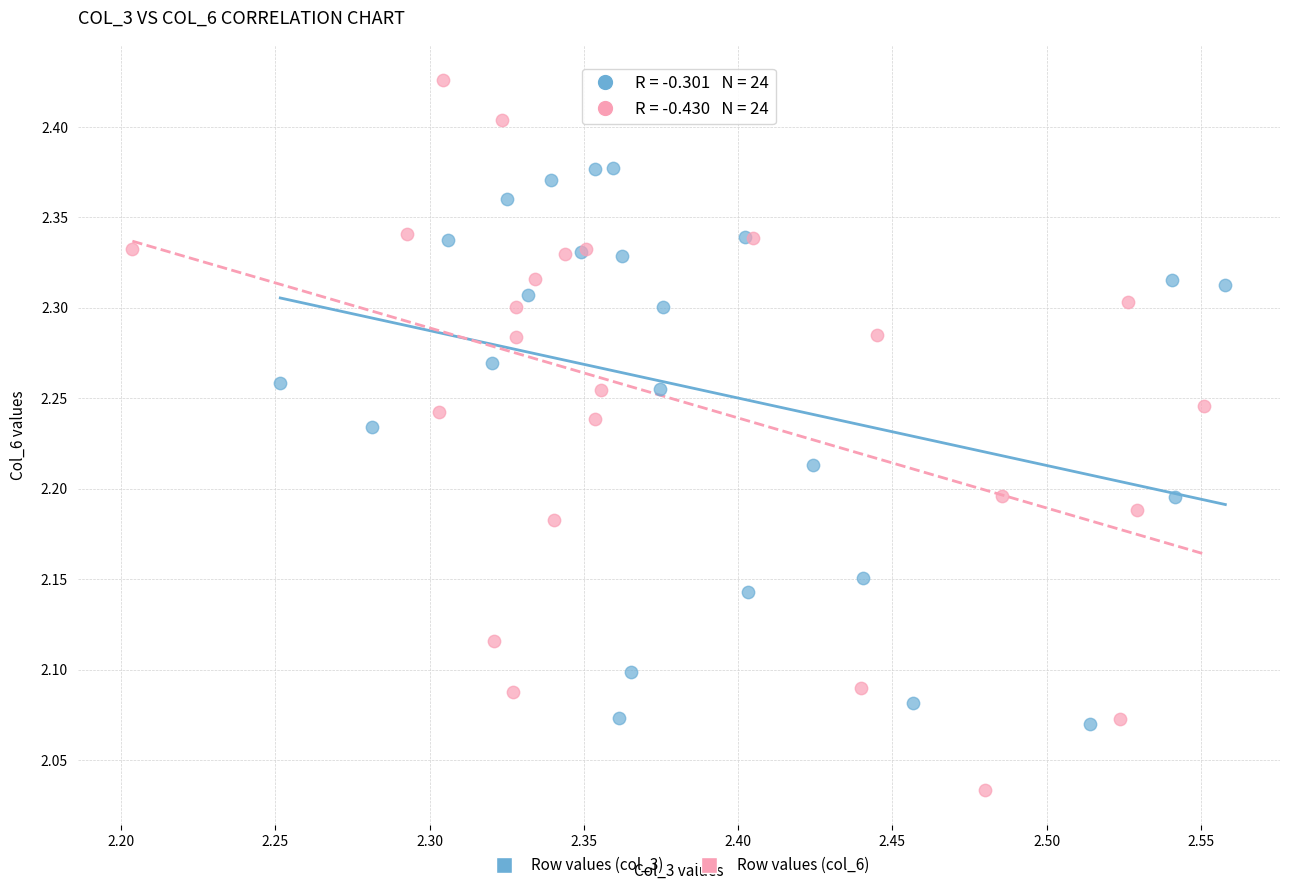

Which series reaches the maximum Y coordinate?

Row values (col_6)